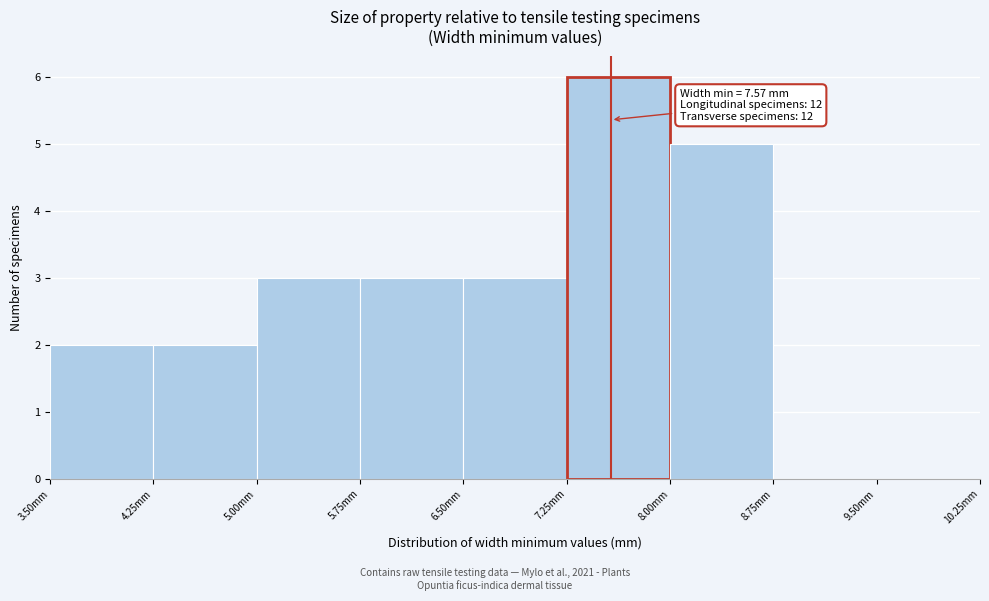

Over which range of the x-axis is the bar tallest?

7.25 to 8.00